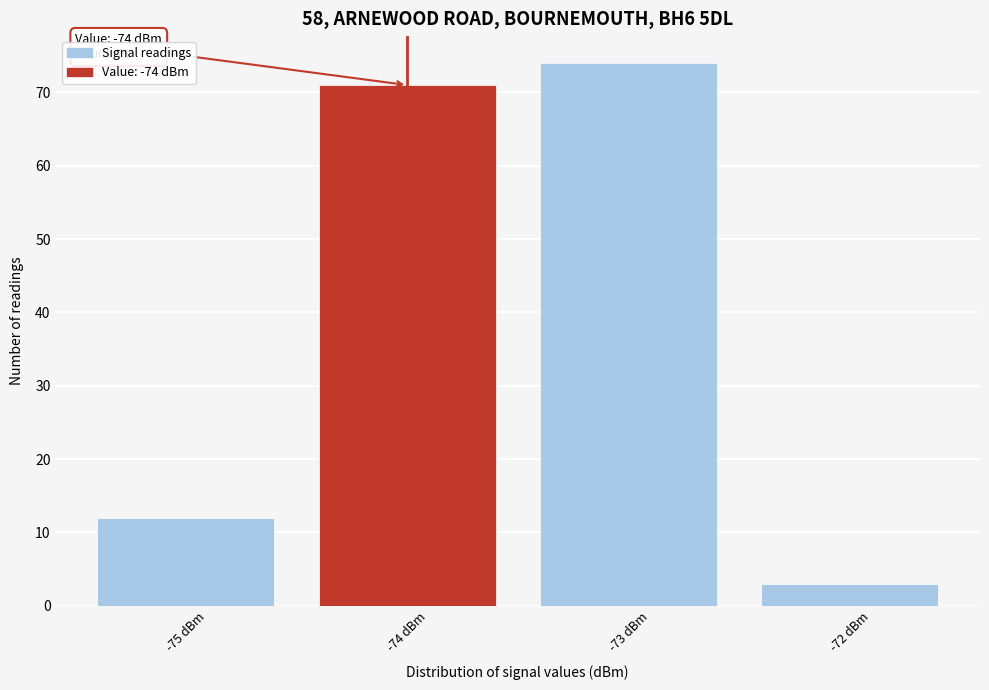

Over which range of the x-axis is the bar tallest?

-73.5 to -72.5